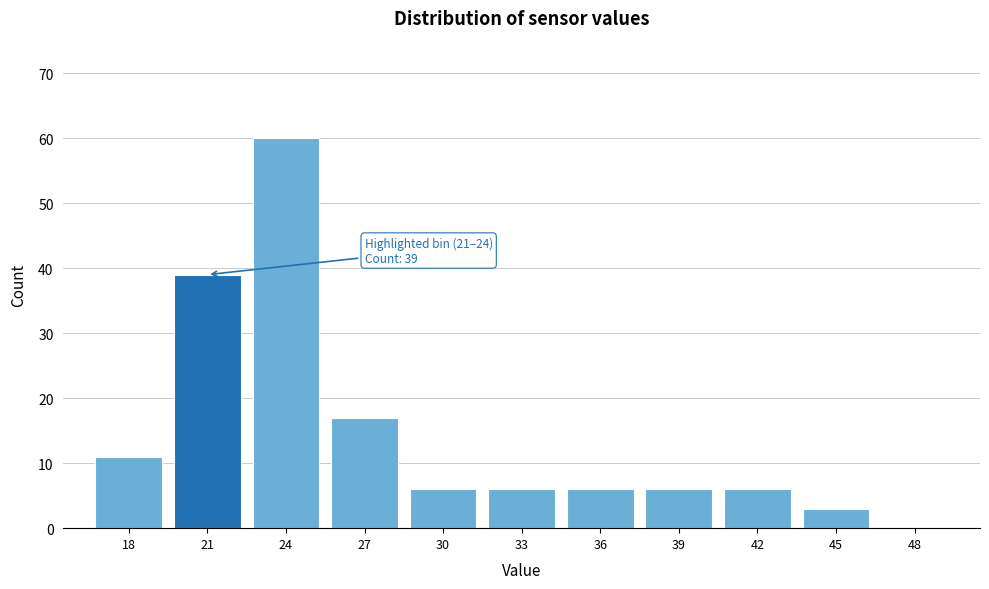

Reading left to right, transcribe all the data shown in this chart.

18=11	21=39	24=60	27=17	30=6	33=6	36=6	39=6	42=6	45=3	48=0